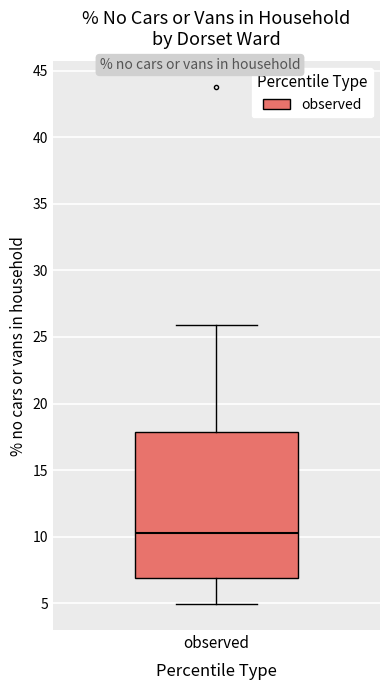

Where is the upper edge of the box for observed on the y-axis? The values are not printed on the chart, so give them approximately, as read against the axis.

18.0